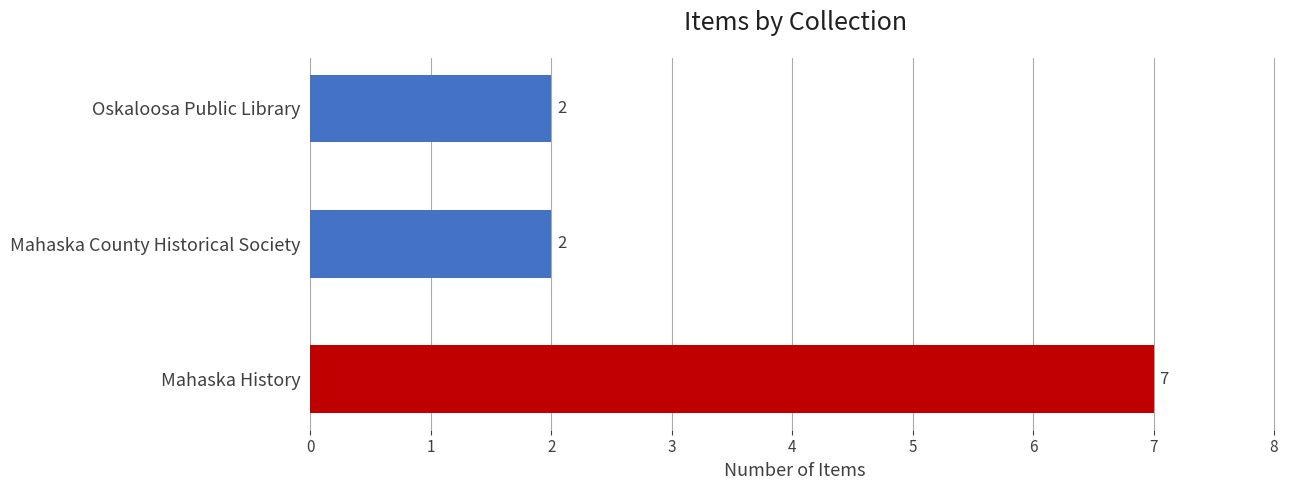

What is the minimum value shown in the chart?

2